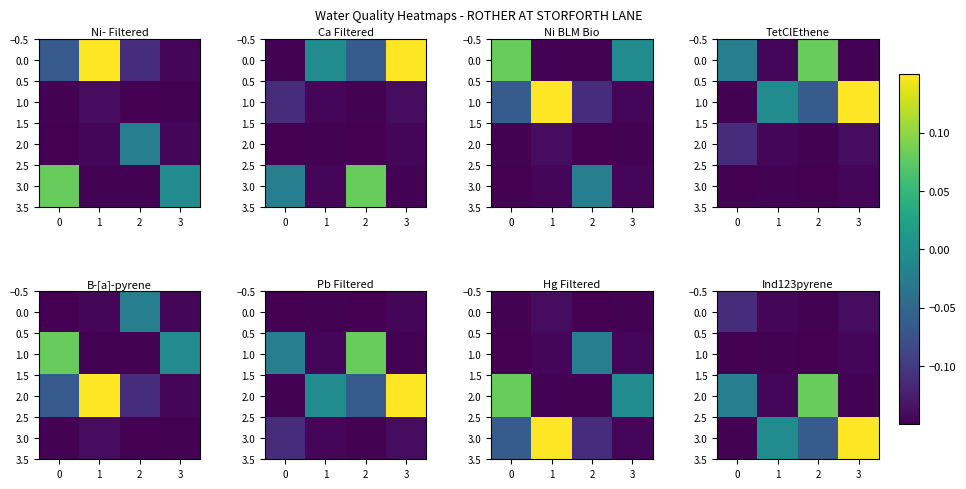

Between 2 and 3, which series saw the biggest shift?

2.0